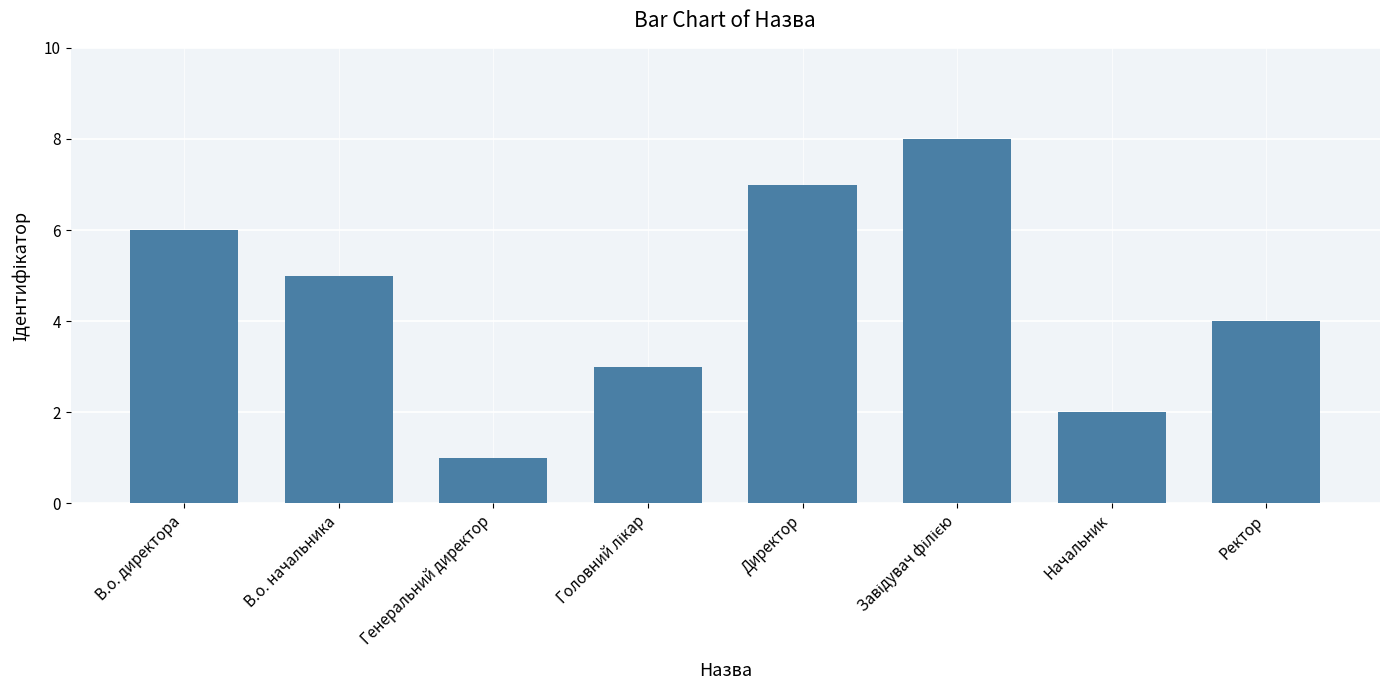

True or false: the data shows 7 at Директор.

True